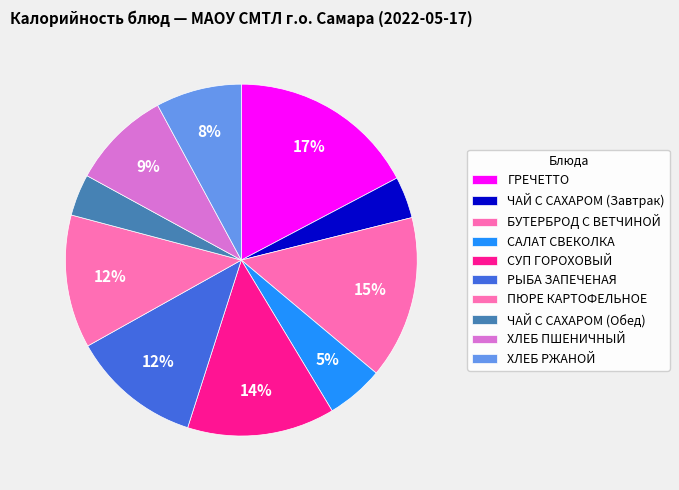

Is it true that ЧАЙ С САХАРОМ (Обед) is 1% of the pie?

False